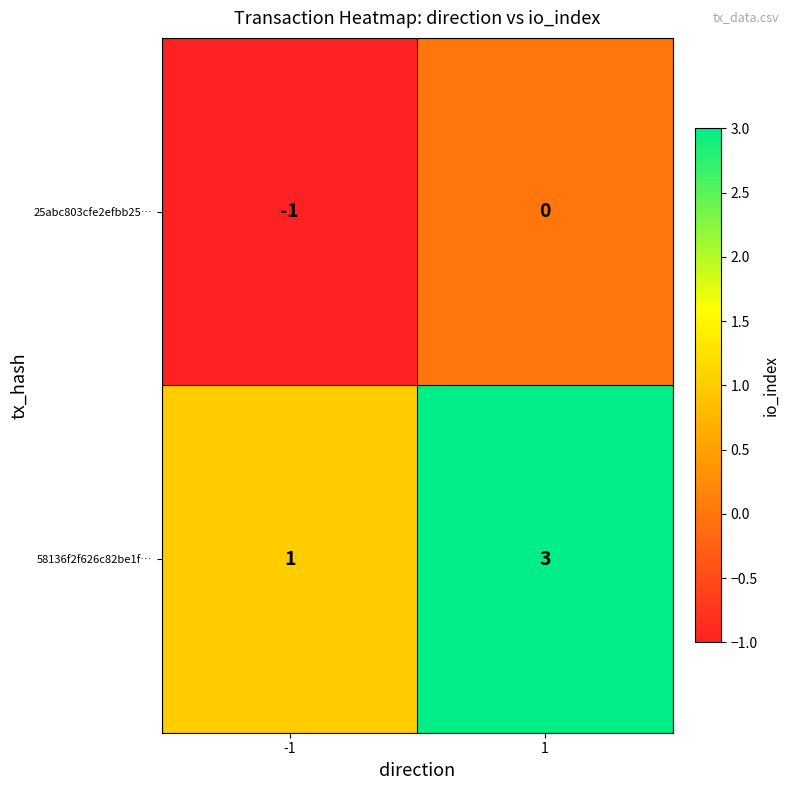

Between -1 and 1, which series saw the biggest shift?

58136f2f626c82be1f…